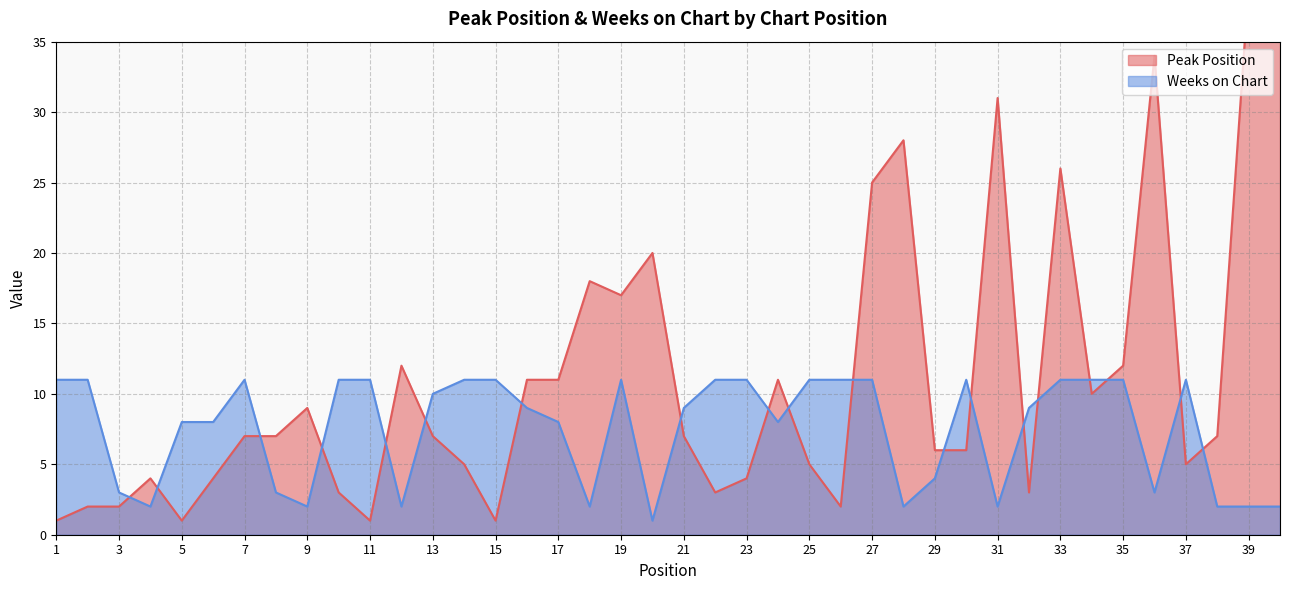

In Peak Position, how many points are higher than both neighbors (excluding endpoints)?

10